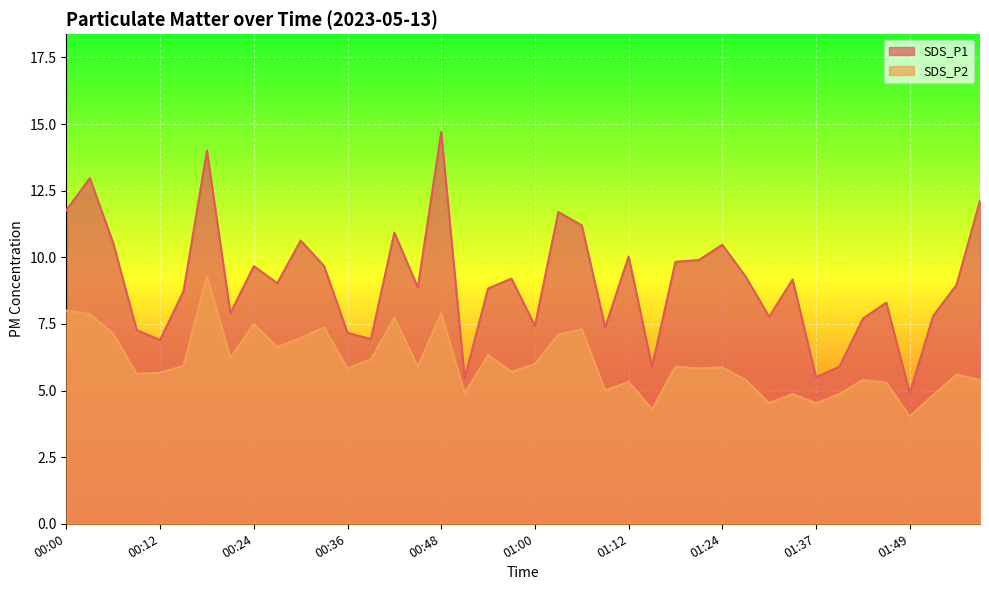

What is the total value across all series at 00:36?

13.0